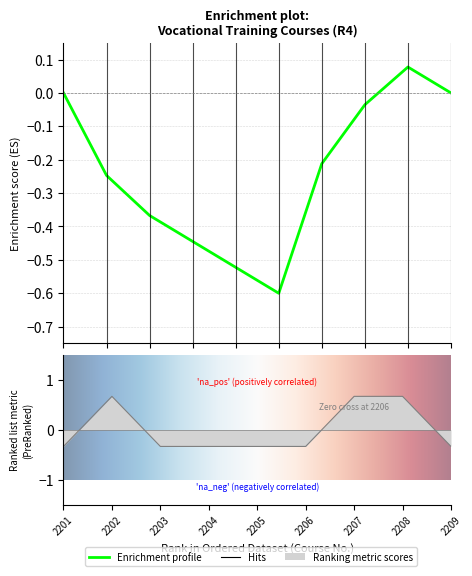

How many distinct data groups are displayed?

1